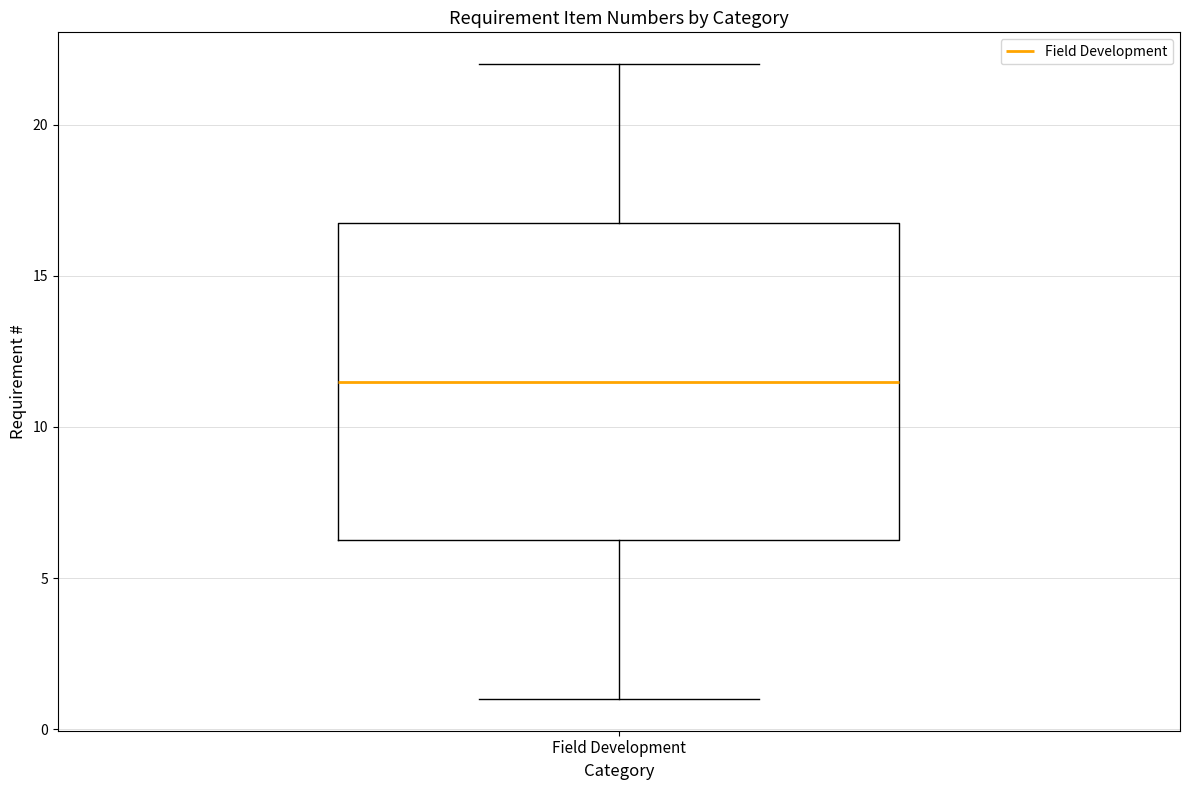

Where is the lower edge of the box for Field Development on the y-axis? The values are not printed on the chart, so give them approximately, as read against the axis.

6.5